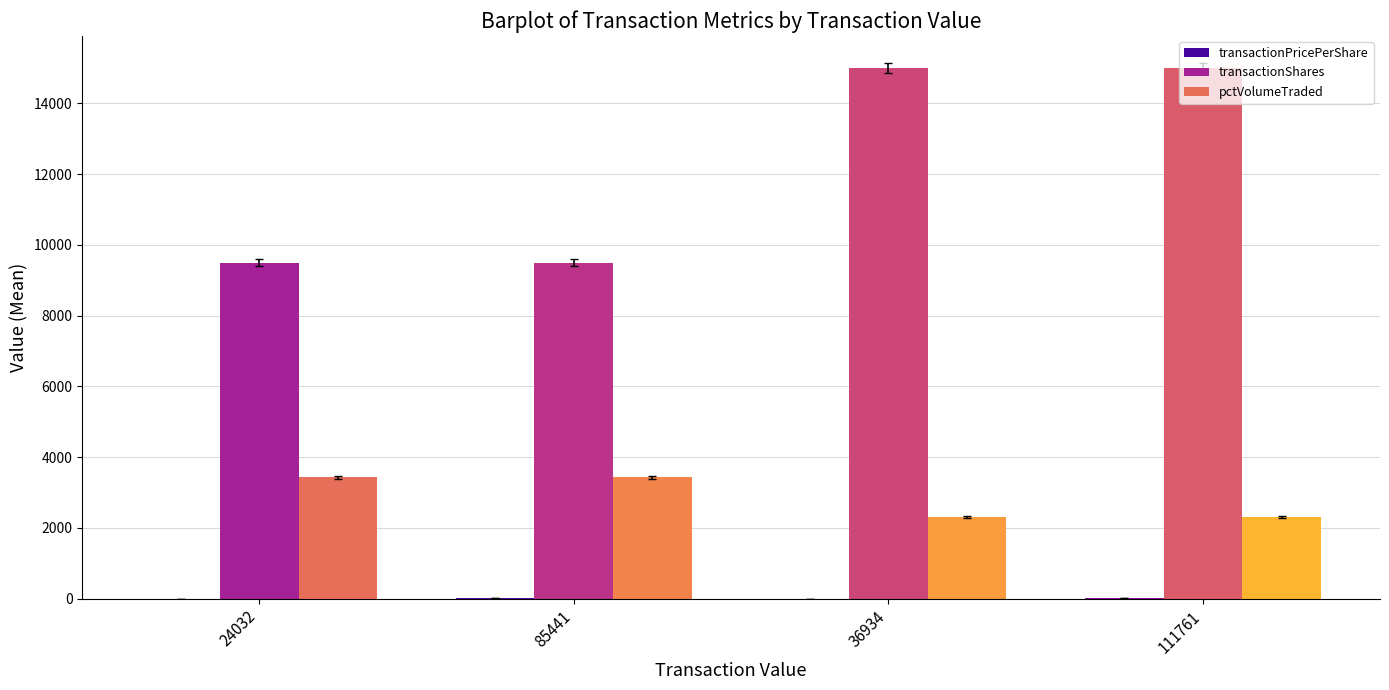

The transactionShares series shows 15000.0 at 36934. True or false?

True